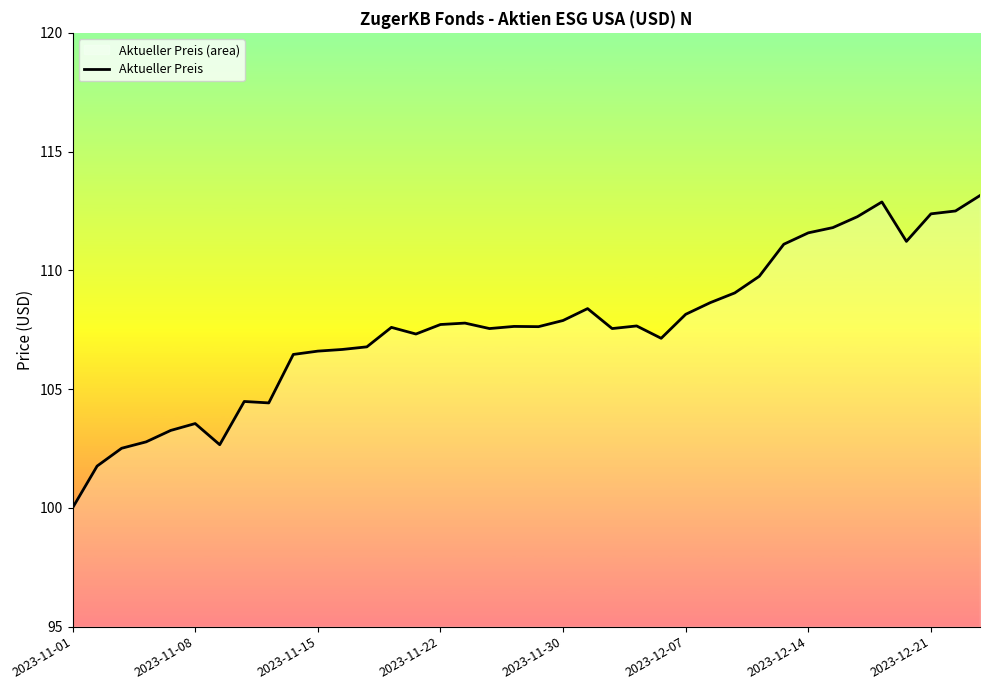

Reading left to right, transcribe all the data shown in this chart.

100.0	101.8	102.5	102.8	103.3	103.5	102.7	104.5	104.4	106.5	106.6	106.7	106.8	107.6	107.3	107.7	107.8	107.5	107.6	107.6	107.9	108.4	107.5	107.7	107.1	108.2	108.6	109.0	109.8	111.1	111.6	111.8	112.3	112.9	111.2	112.4	112.5	113.2